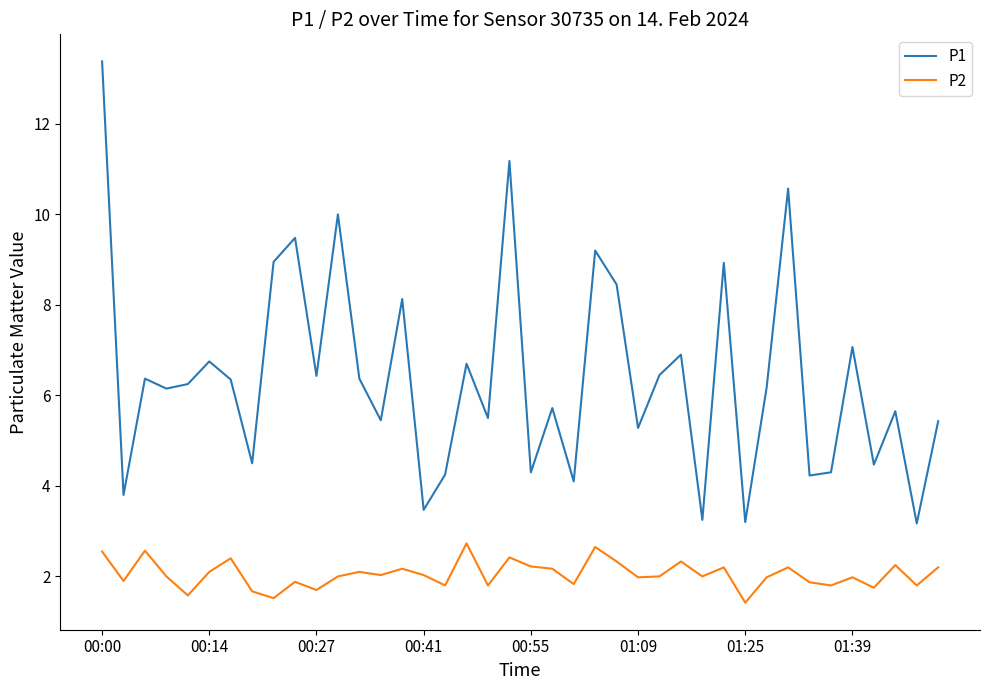

Which series has the largest range (max minus min)?

P1